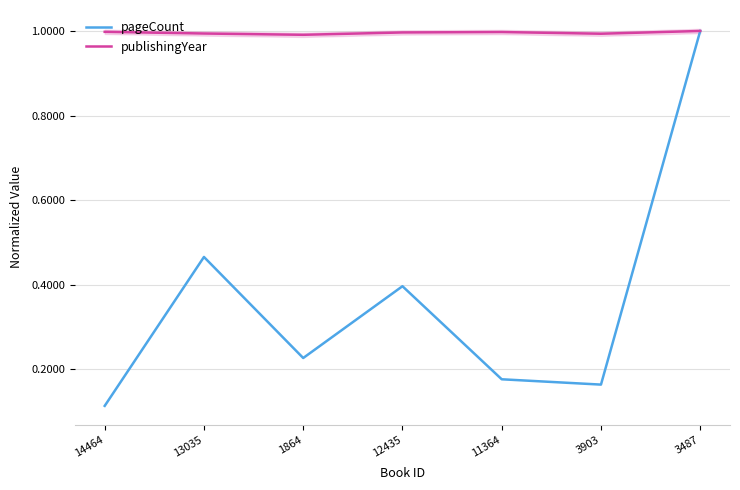

The value of pageCount at 11364 is 0.2. True or false?

True